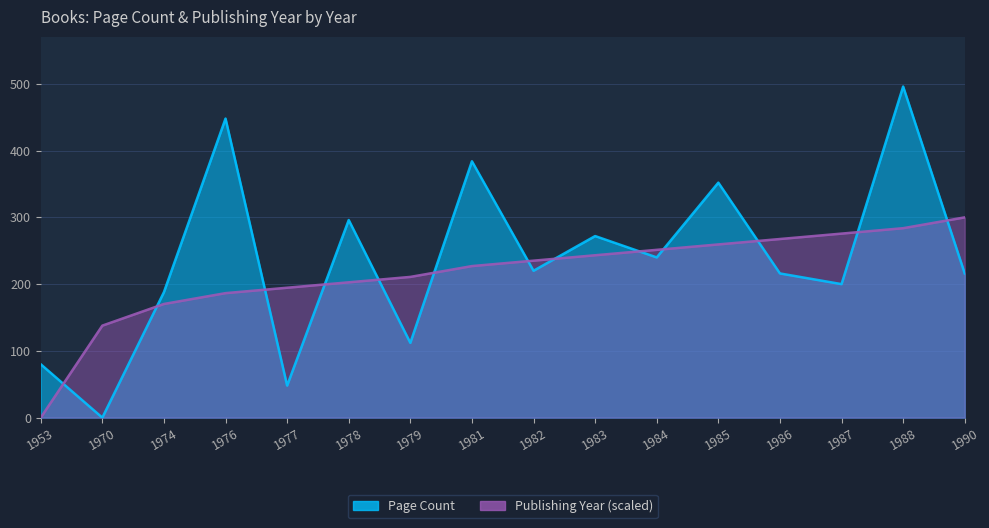

Reading right to left, extract all data points from this chart.

Page Count: 1990=216.0	1988=496.0	1987=200.0	1986=216.0	1985=352.0	1984=240.0	1983=272.0	1982=220.0	1981=384.0	1979=112.0	1978=296.0	1977=48.0	1976=448.0	1974=188.0	1970=0.0	1953=80.0
Publishing Year: 1990=300.0	1988=283.8	1987=275.7	1986=267.6	1985=259.5	1984=251.4	1983=243.2	1982=235.1	1981=227.0	1979=210.8	1978=202.7	1977=194.6	1976=186.5	1974=170.3	1970=137.8	1953=0.0